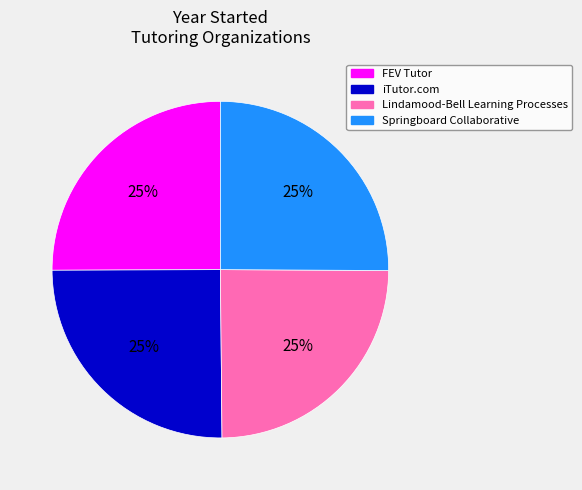

To the nearest percent, what portion does Lindamood-Bell Learning Processes represent?

25%